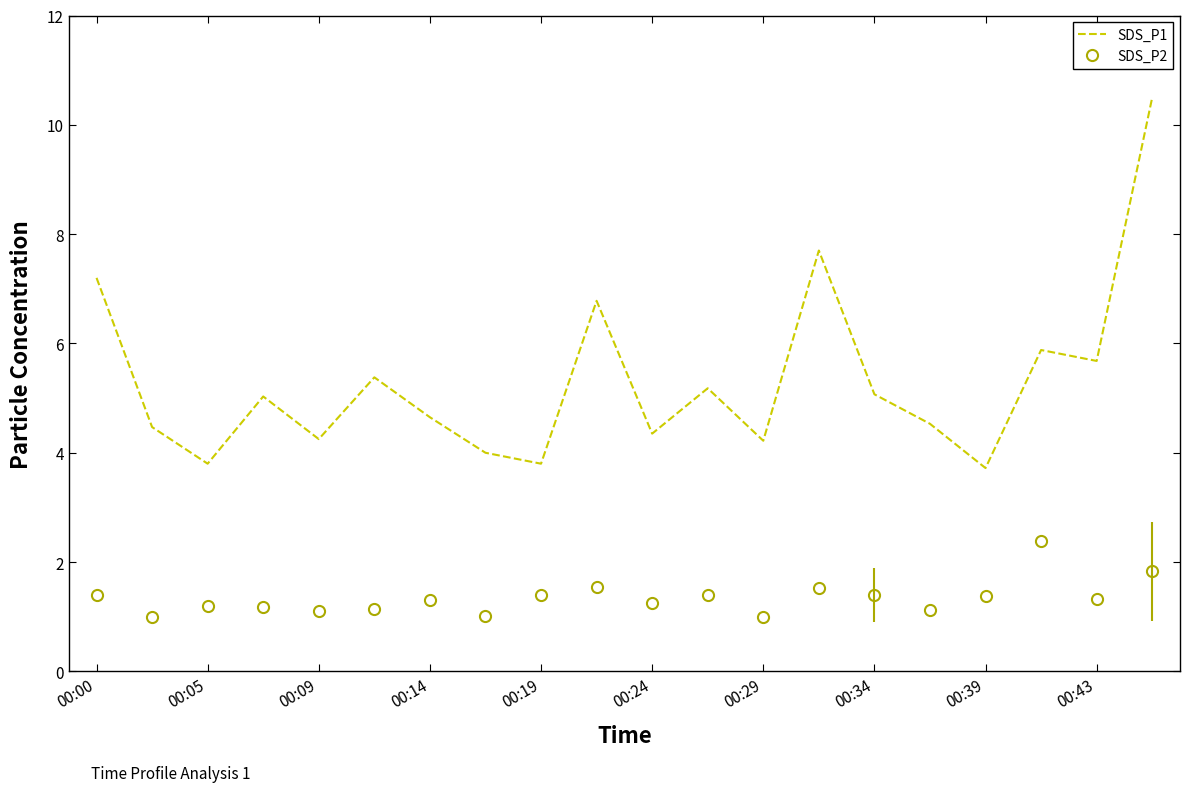

List the series in order of their peak value, lowest first.

SDS_P2, SDS_P1